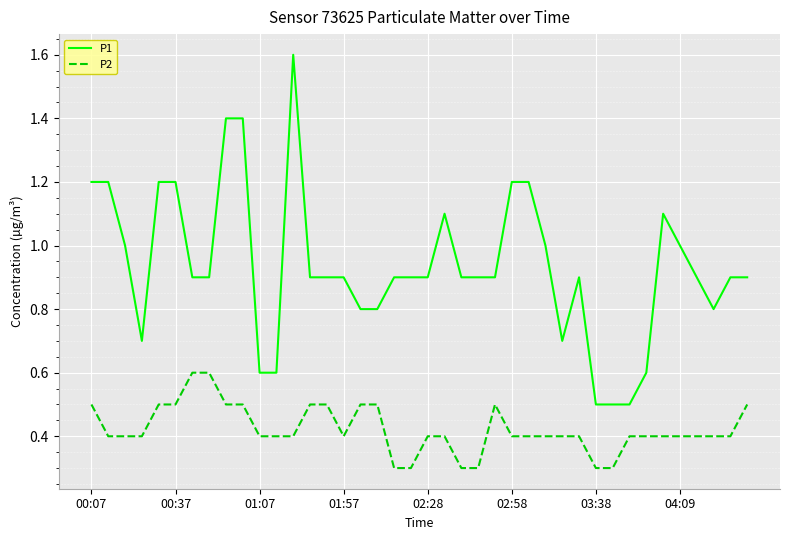

Which series has the largest total across all categories?

P1